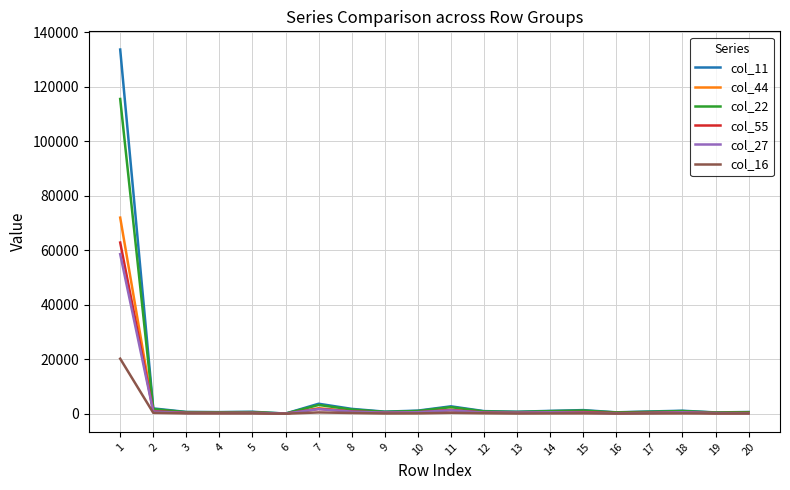

Which series has the widest spread of values?

col_11